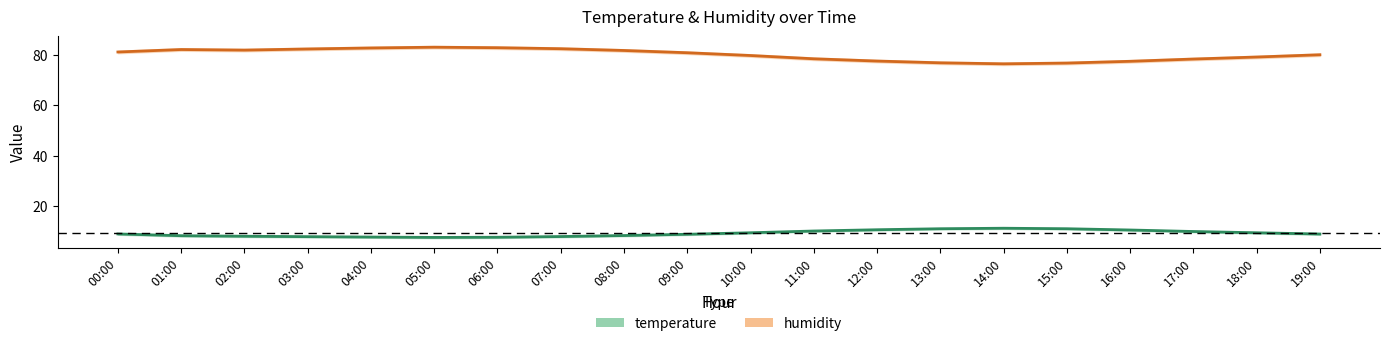

Does the chart have visible grid lines?

No